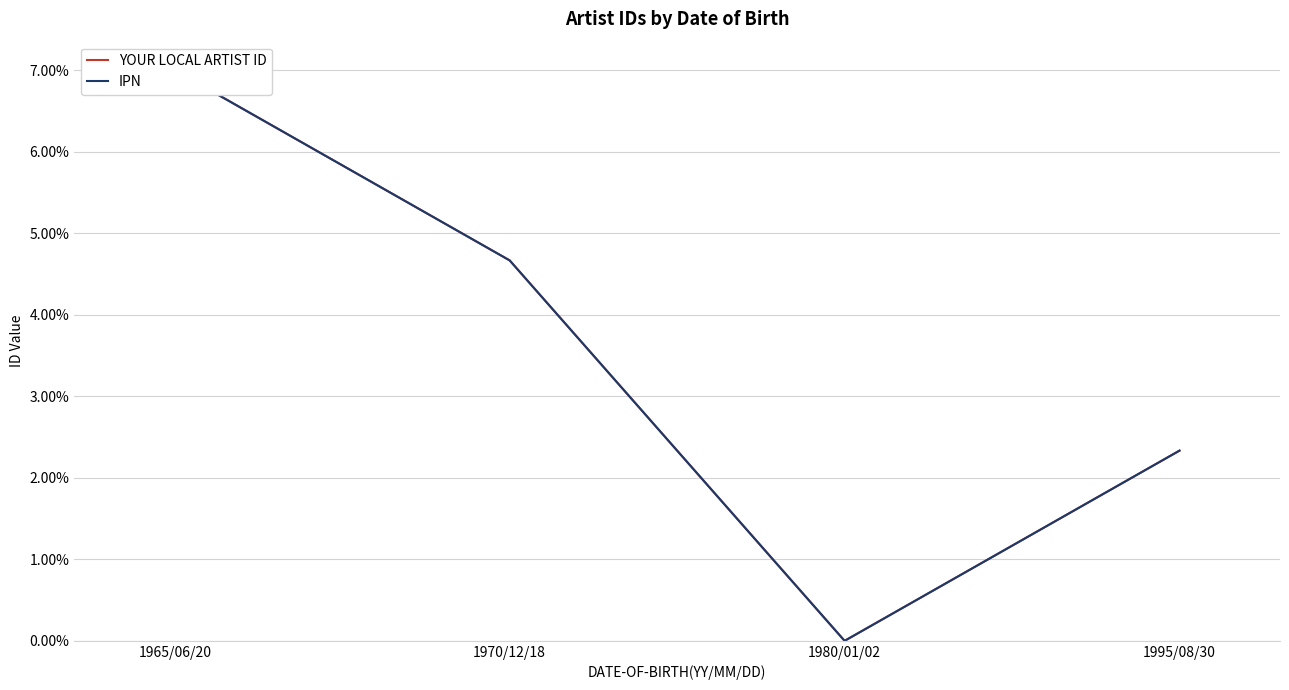

True or false: YOUR LOCAL ARTIST ID and IPN cross at least once.

False